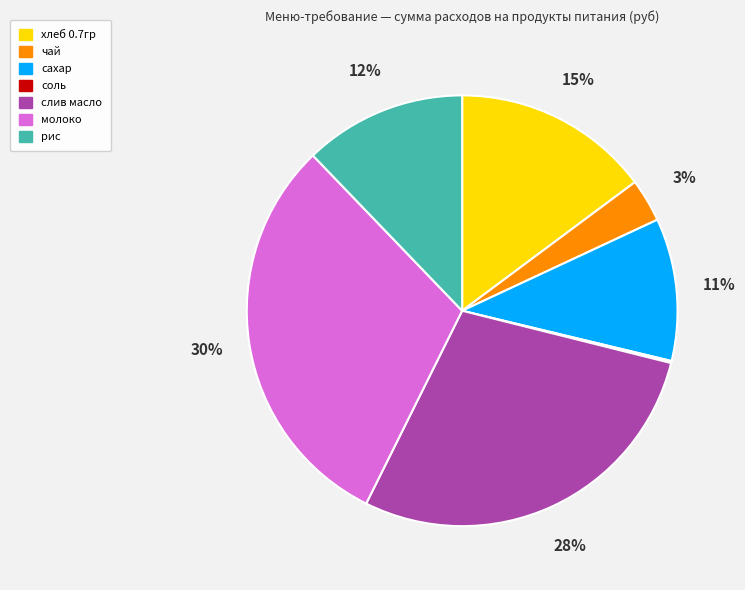

Which has a higher value, слив масло or молоко?

молоко